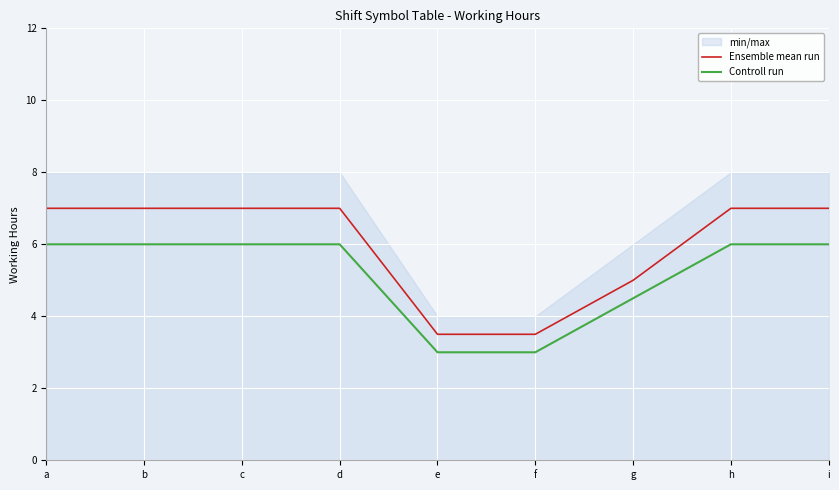

Count the Ensemble mean run values in the range 5 to 7.

7